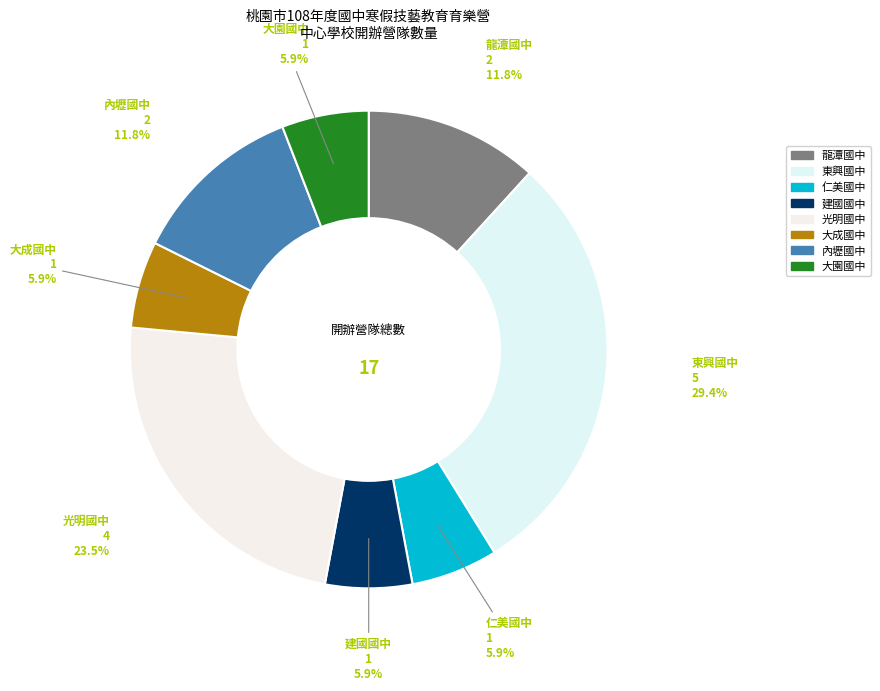

How many slices are in this pie chart?

8